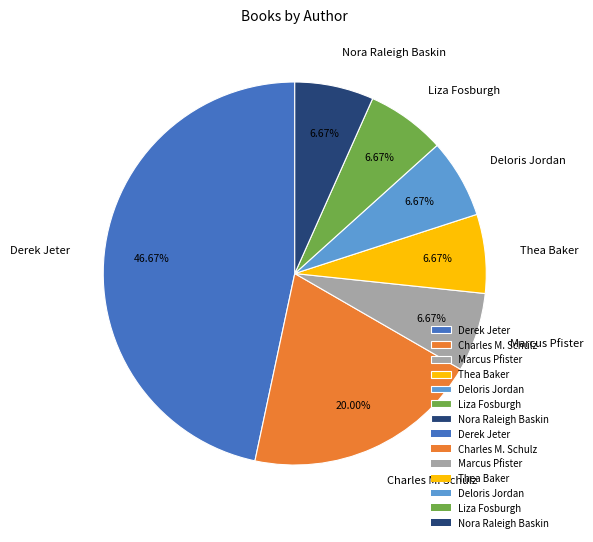

What percentage is the Thea Baker slice, to the nearest percent?

7%